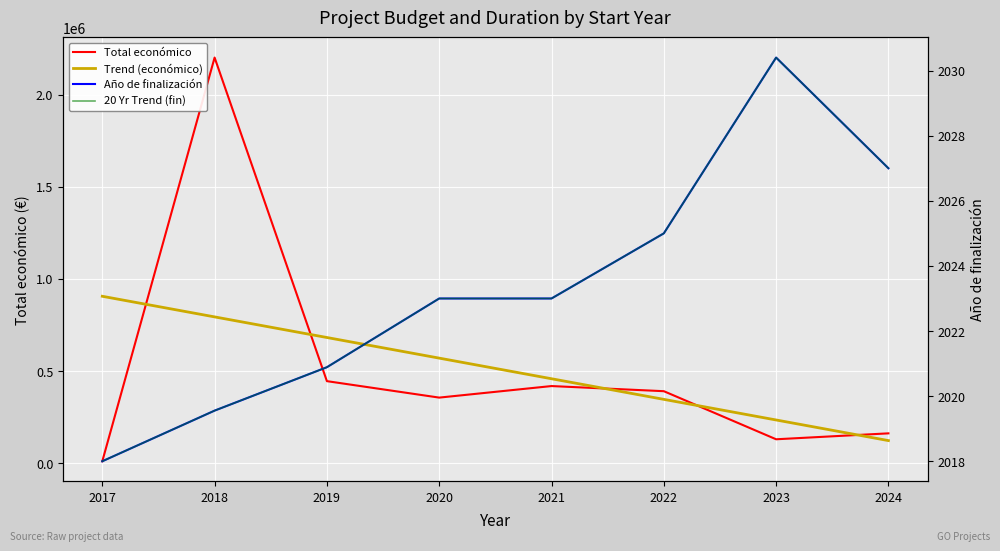

Between 2018 and 2021, which series saw the biggest shift?

Total económico